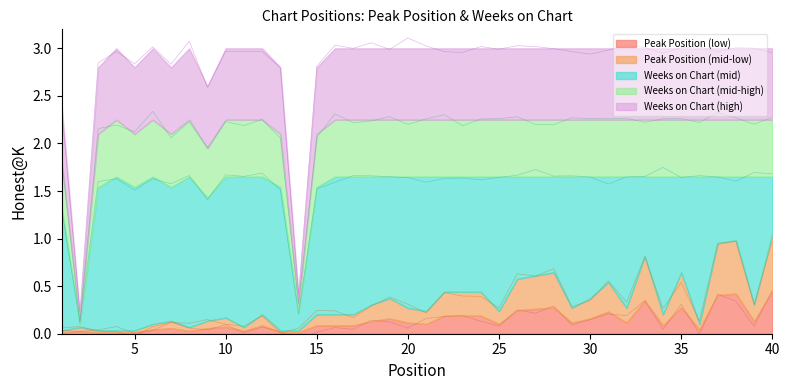

True or false: Peak Position has more than 1 points higher than both neighbors.

True